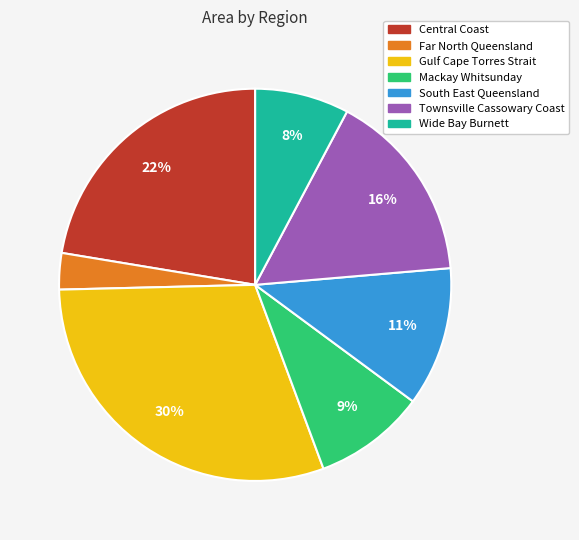

What percentage is the Townsville Cassowary Coast slice, to the nearest percent?

16%